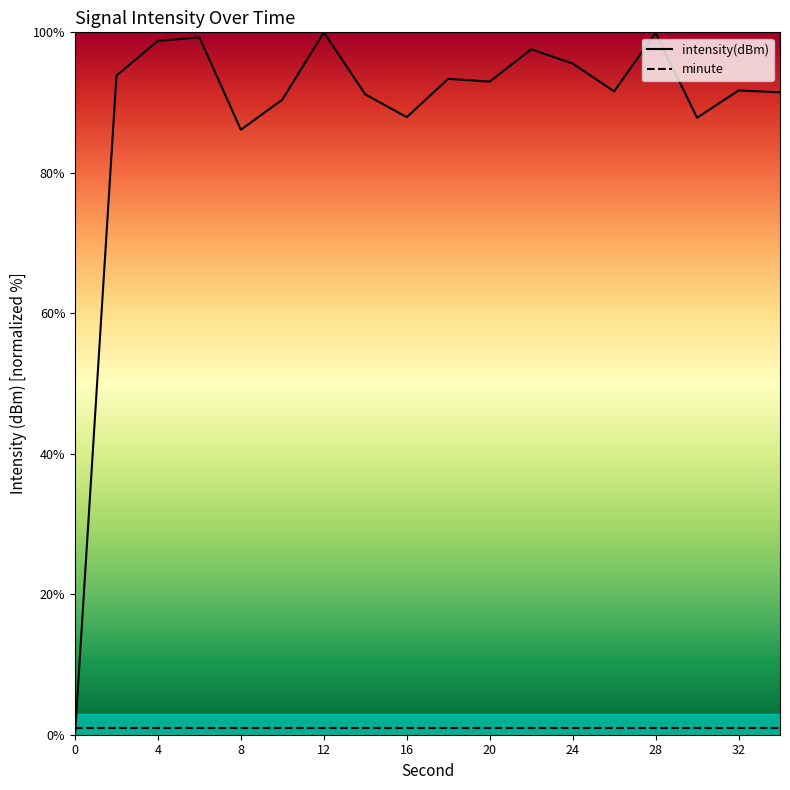

Which series has the largest range (max minus min)?

intensity(dBm)